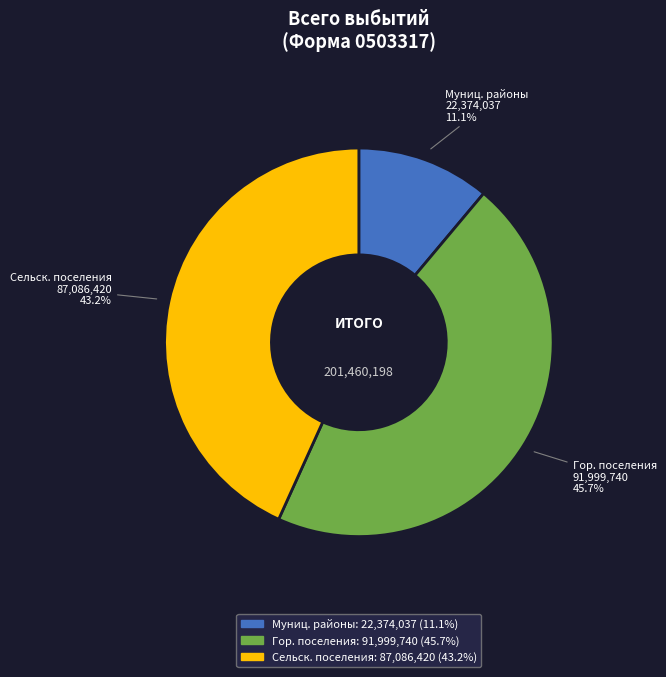

Is there any slice that represents more than half of the pie?

No